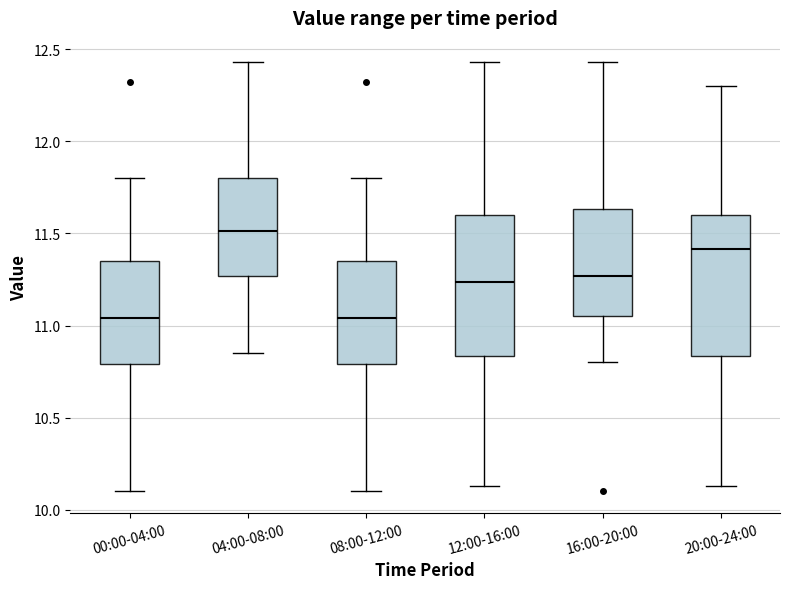

Reading left to right, transcribe this box plot: for each box, give where its median line is, the range the box spans, and where its two whiskers end, as read against the y-axis. The values are not printed on the chart, so give them approximately, as read against the axis.

00:00-04:00: median 11.05, box 10.80 to 11.35, whiskers 10.10 to 11.80
04:00-08:00: median 11.50, box 11.25 to 11.80, whiskers 10.85 to 12.45
08:00-12:00: median 11.05, box 10.80 to 11.35, whiskers 10.10 to 11.80
12:00-16:00: median 11.25, box 10.85 to 11.60, whiskers 10.15 to 12.45
16:00-20:00: median 11.25, box 11.05 to 11.65, whiskers 10.80 to 12.45
20:00-24:00: median 11.40, box 10.85 to 11.60, whiskers 10.15 to 12.30